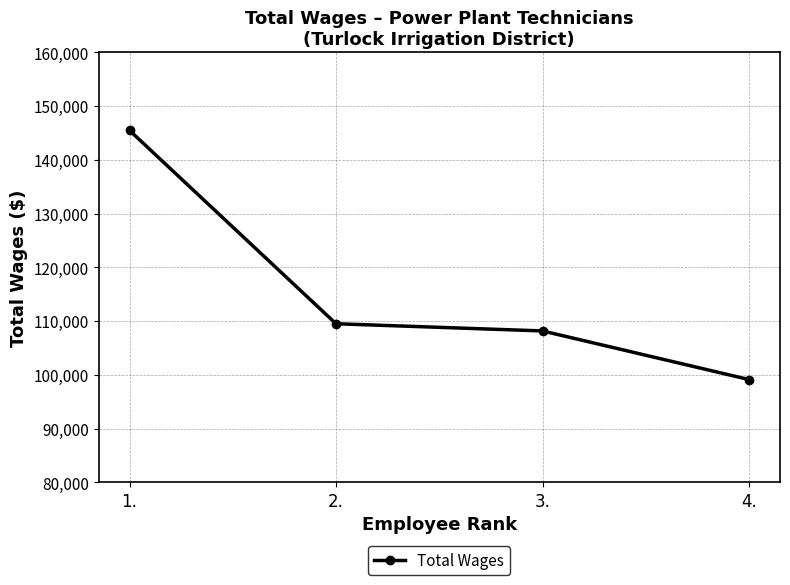

At which label does the data first exceed 109494?

1.